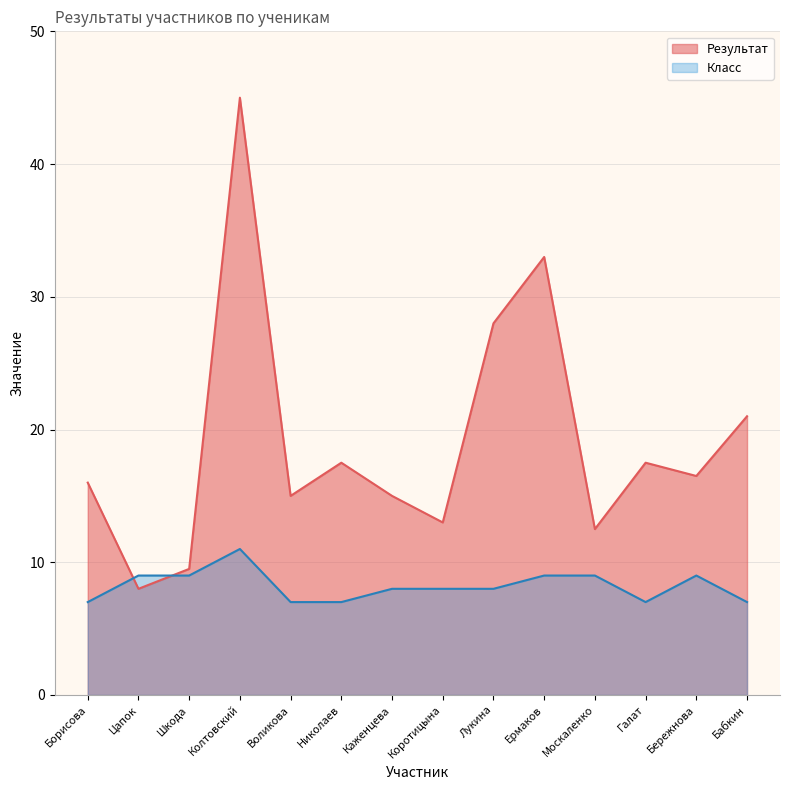

What is the label of the 2nd point from the right?

Бережнова